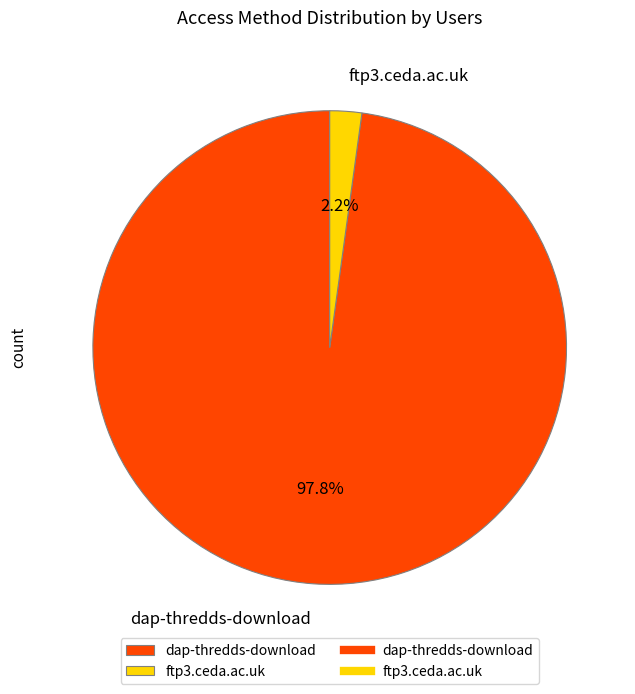

Which slice is the largest?

dap-thredds-download